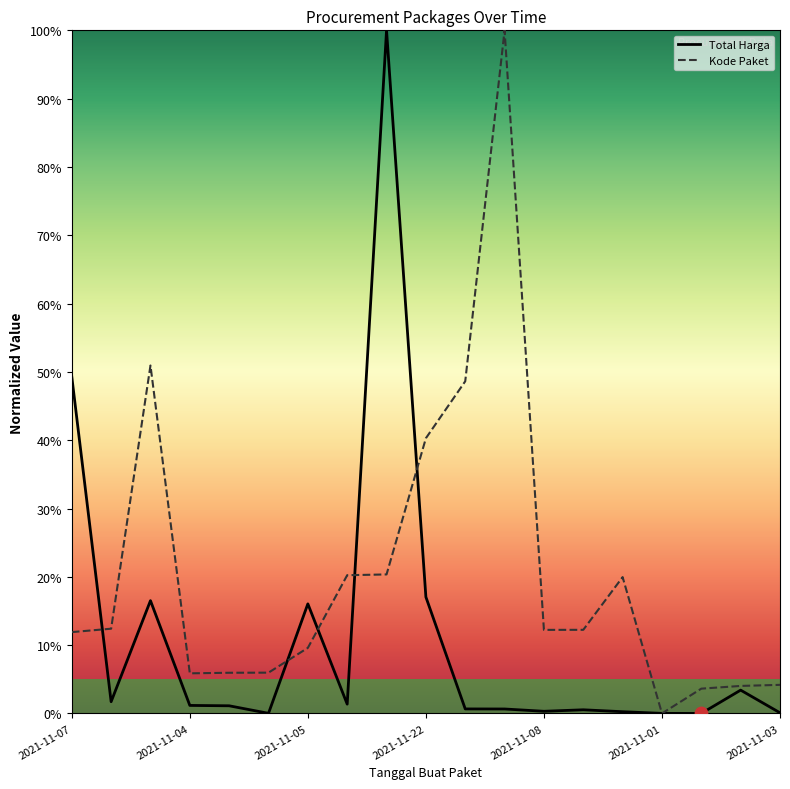

Which series has the largest Y range (max minus min)?

Total Harga